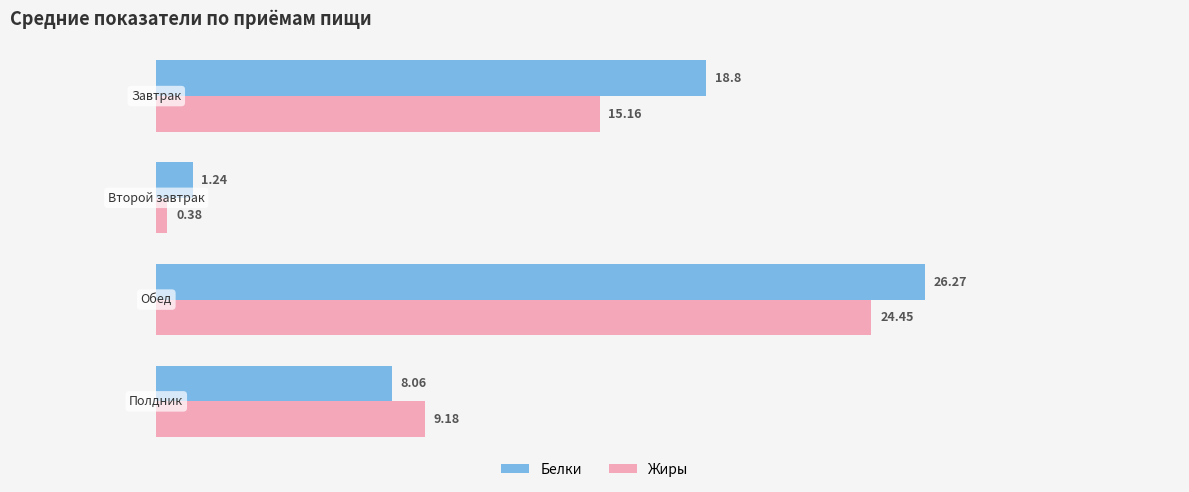

Which series has the largest total across all categories?

Белки